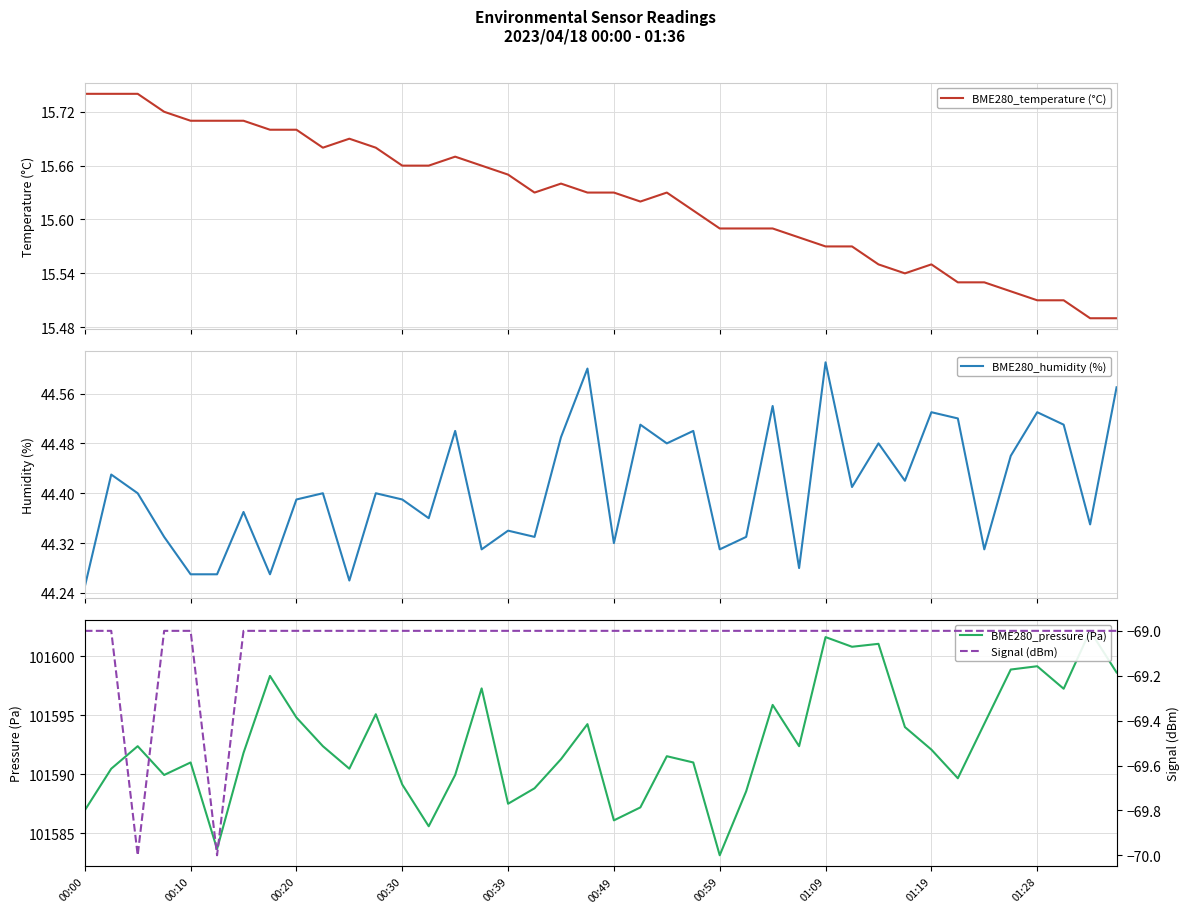

The BME280_humidity (%) series shows 44.2 at 00:00. True or false?

True